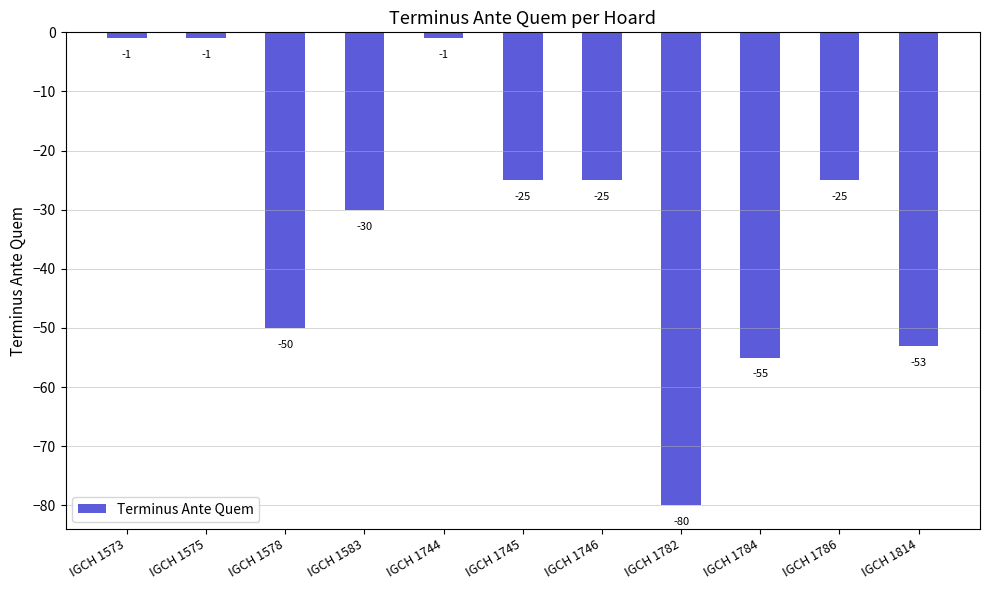

What is the minimum value shown in the chart?

-80